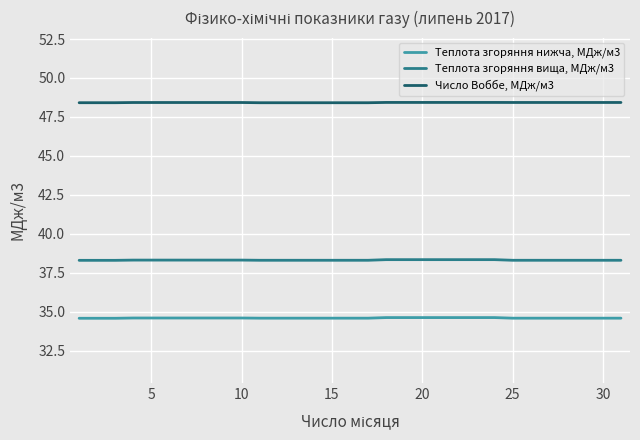

What is the maximum value shown in the chart?

48.4